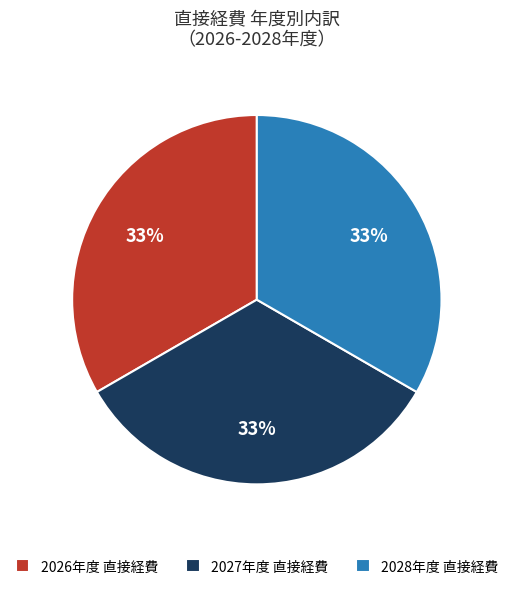

Combined, do 2028年度 直接経費 and 2027年度 直接経費 account for over 50%?

Yes